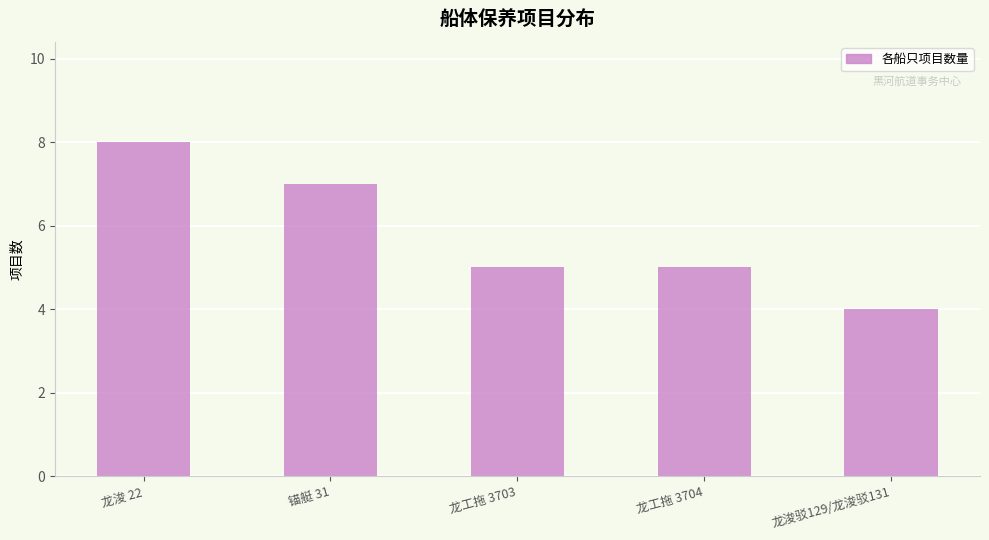

What is the label of the 1st bar from the right?

龙浚驳129/龙浚驳131